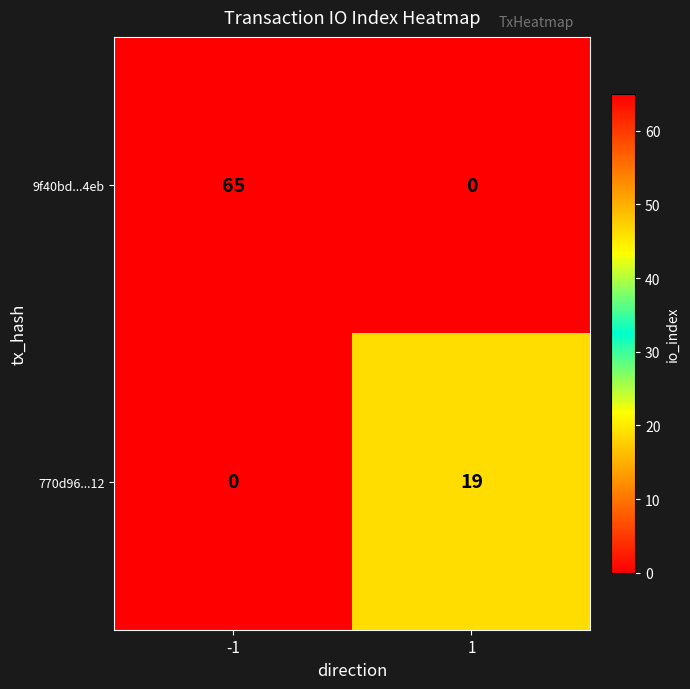

What is the approximate value of 9f40bd...4eb at -1, to the nearest 5?

65